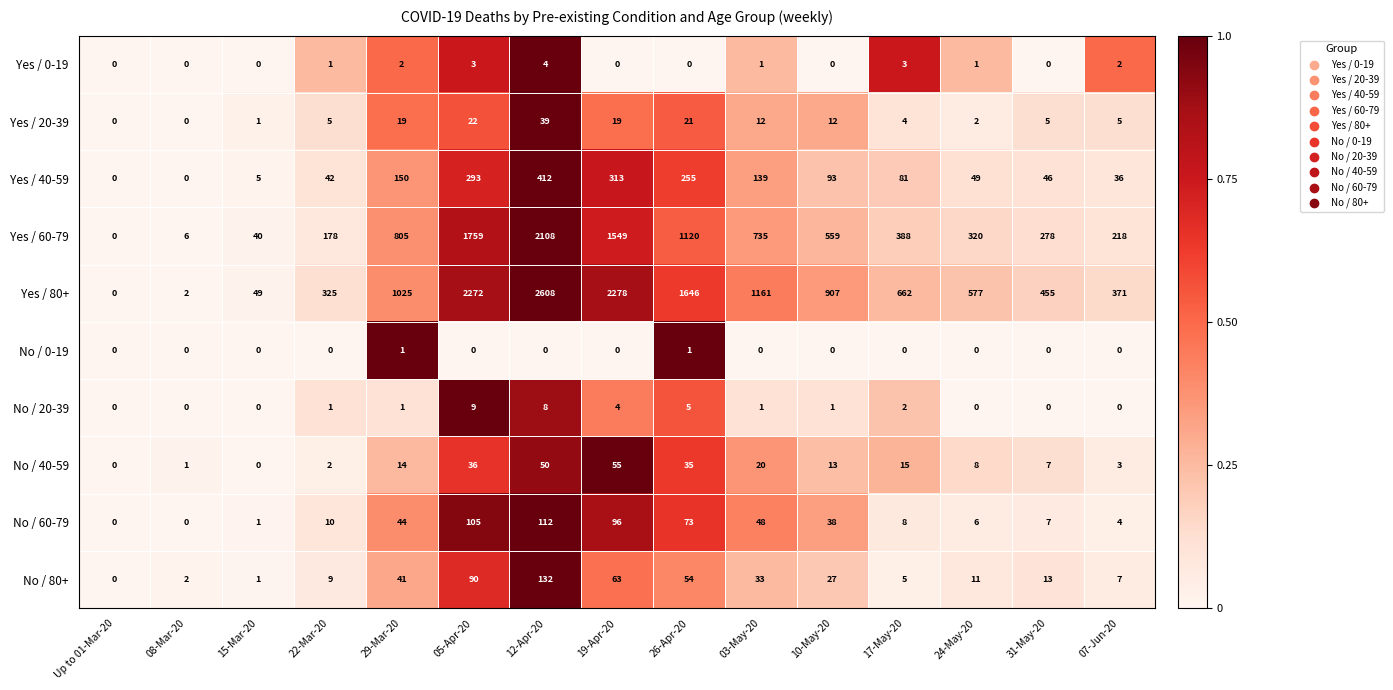

At which category is the sum across all series the highest?

12-Apr-20